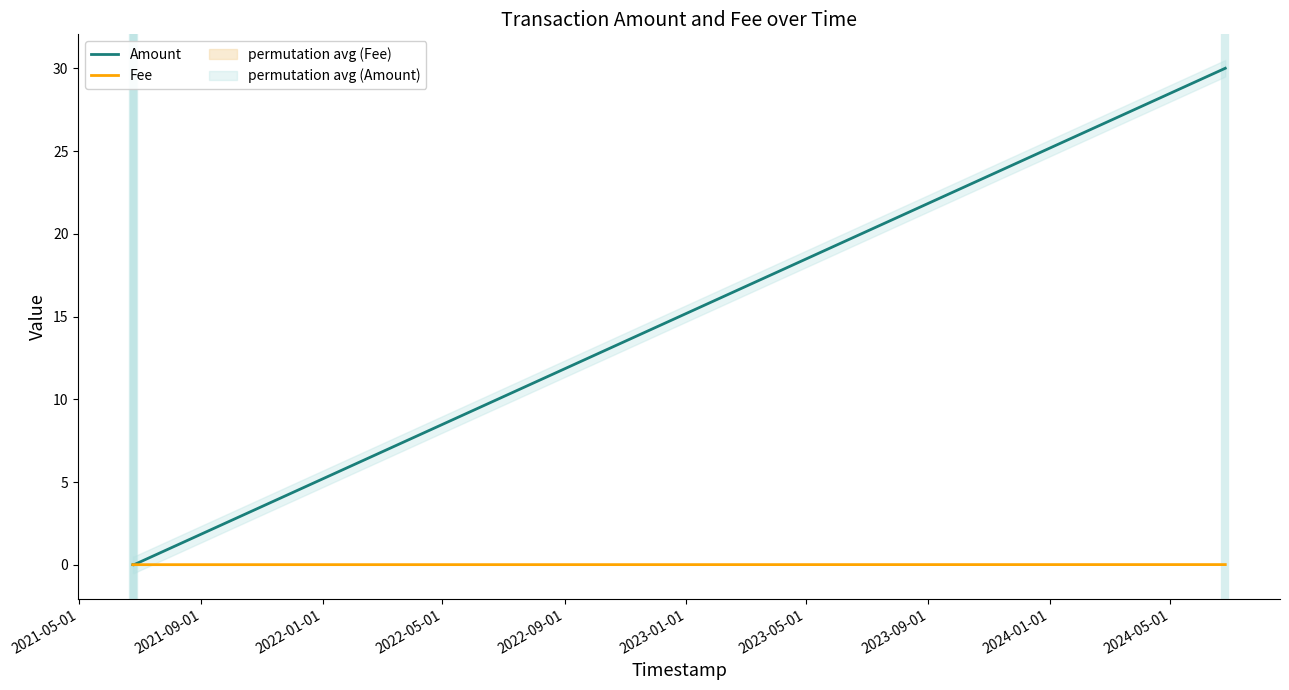

Count the Fee values in the range 0 to 1.

3